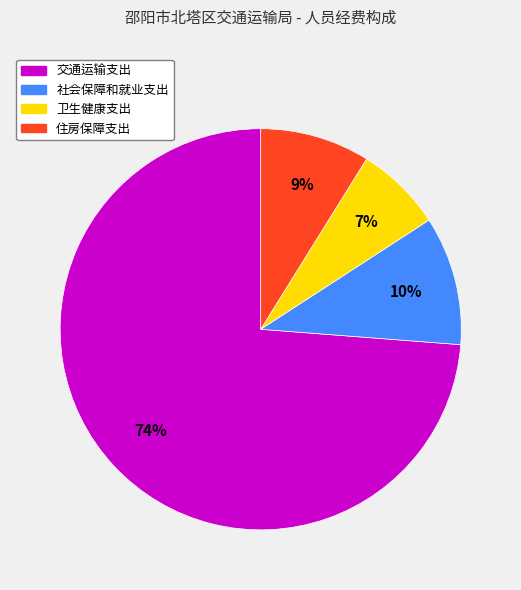

Rank the categories by value from highest to lowest.

交通运输支出, 社会保障和就业支出, 住房保障支出, 卫生健康支出